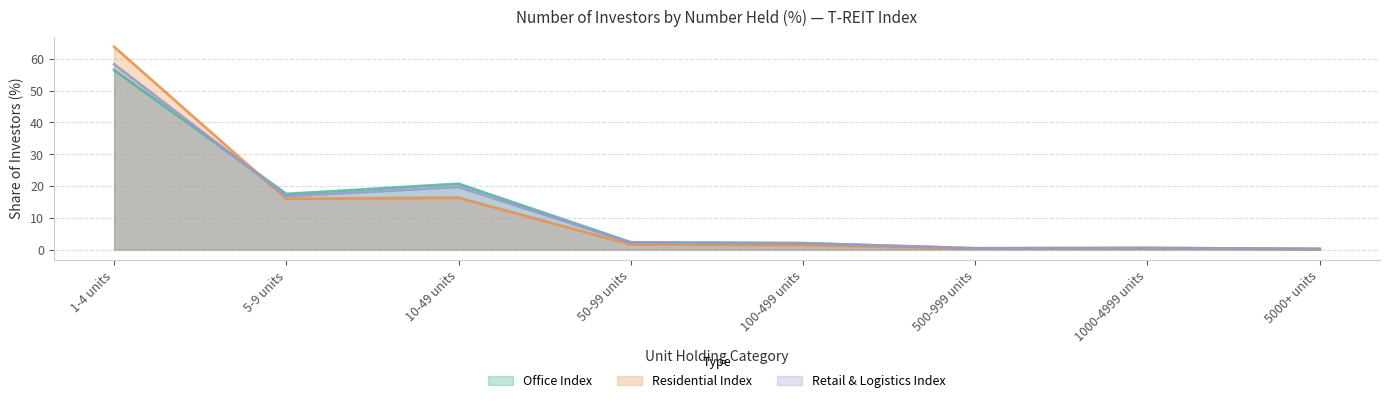

Does the chart have visible grid lines?

Yes